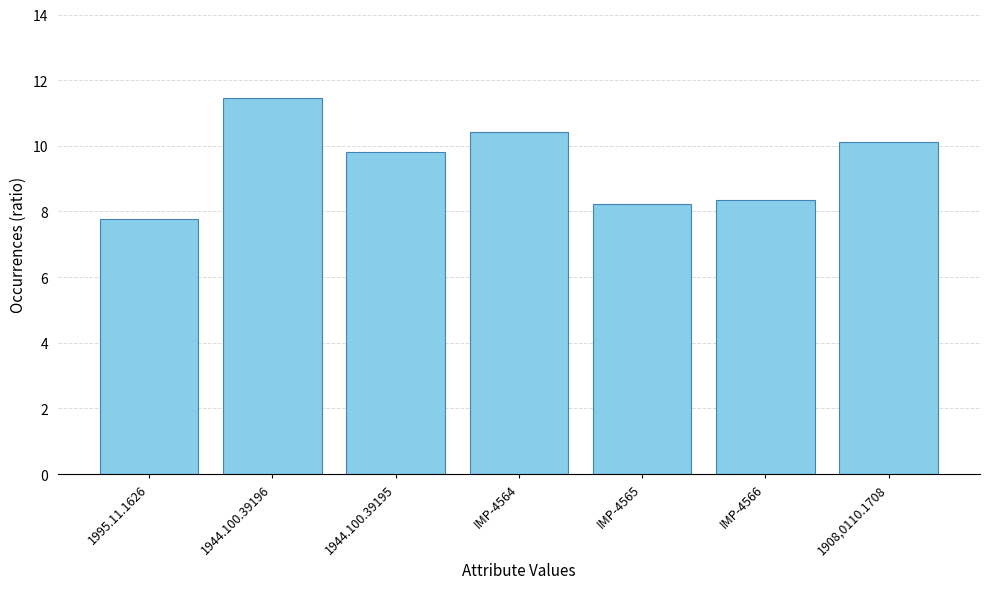

How many data points are above 9?

4